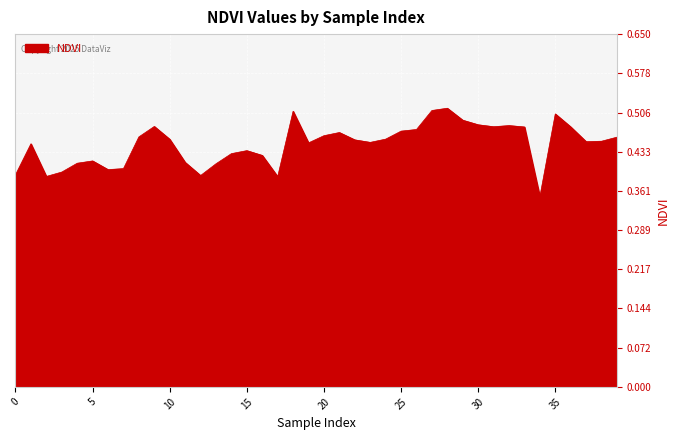

How many lines are shown in the chart?

1